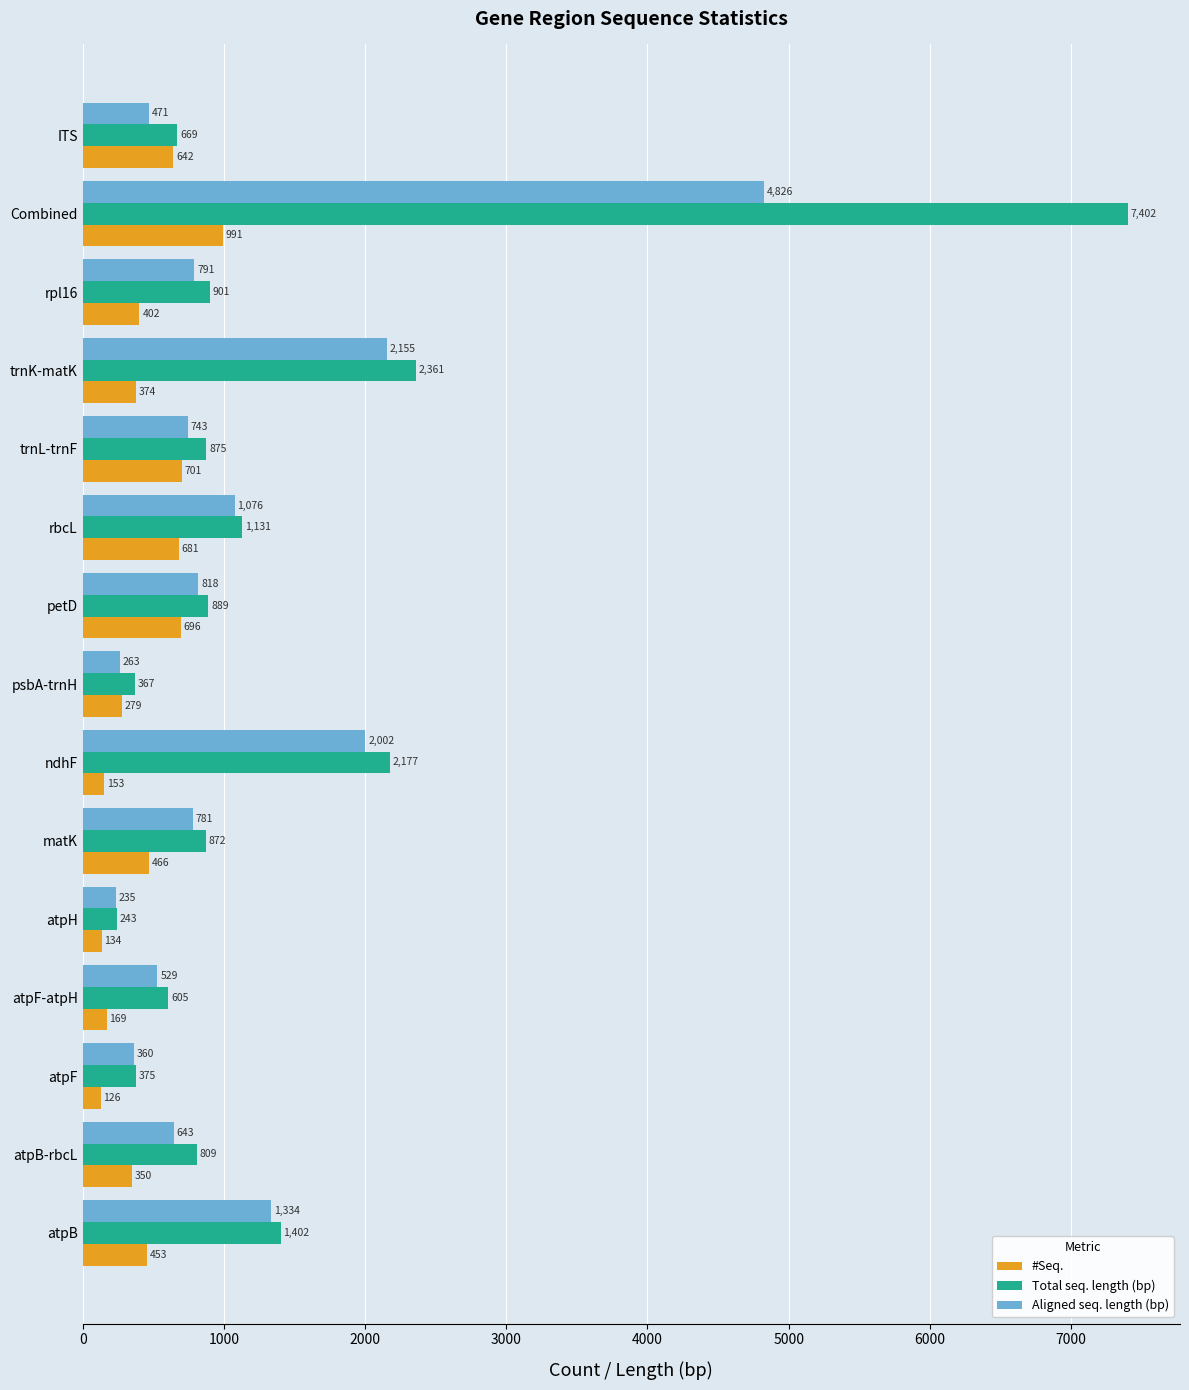

List the series in order of their overall mean, highest first.

Total seq. length (bp), Aligned seq. length (bp), #Seq.